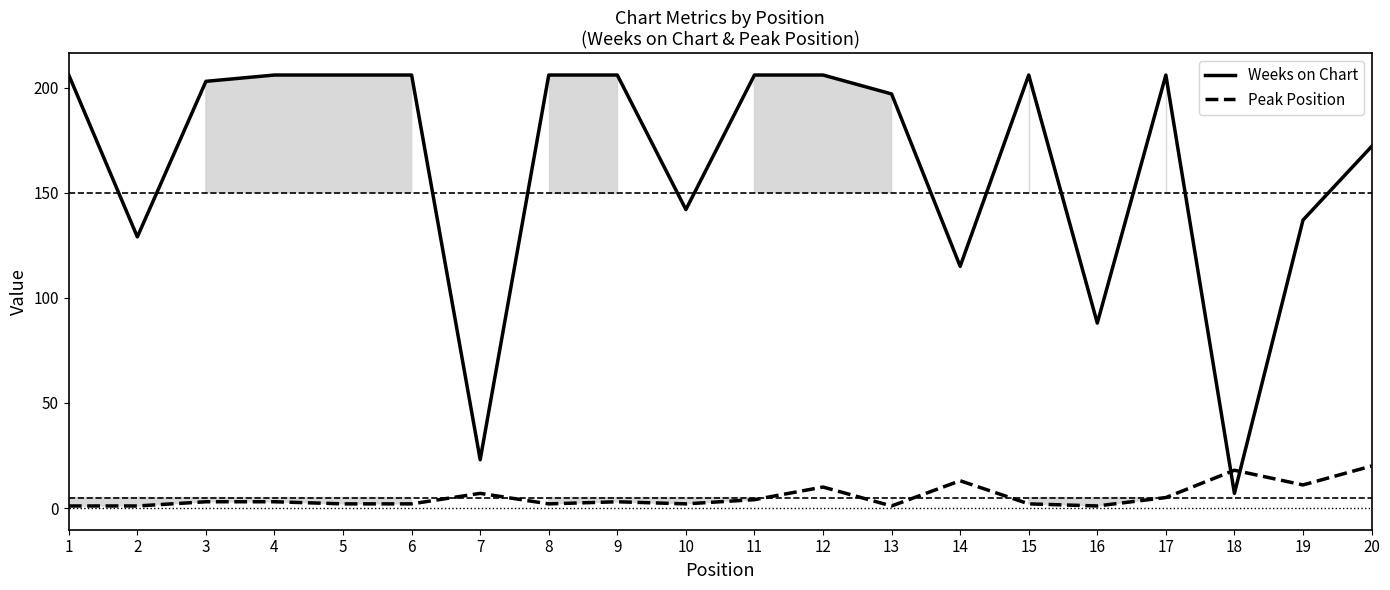

What is the value of the Weeks on Chart point at the 19th from the left?

137